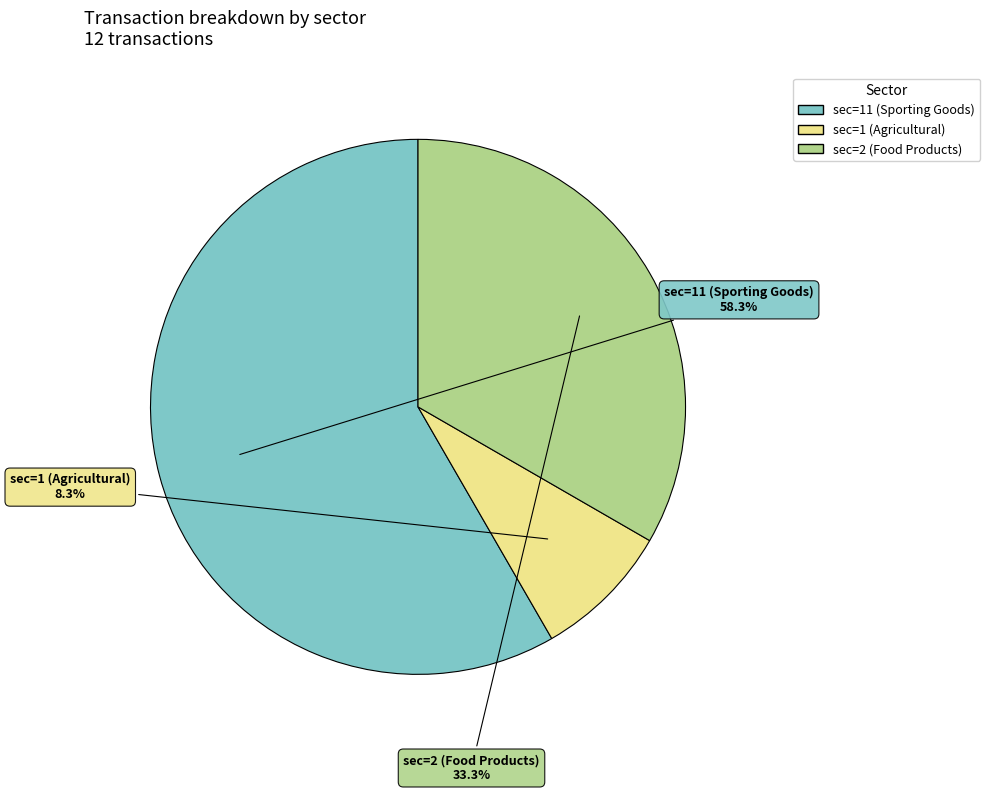

The sec=2 (Food Products) slice represents 33% of the pie. True or false?

True